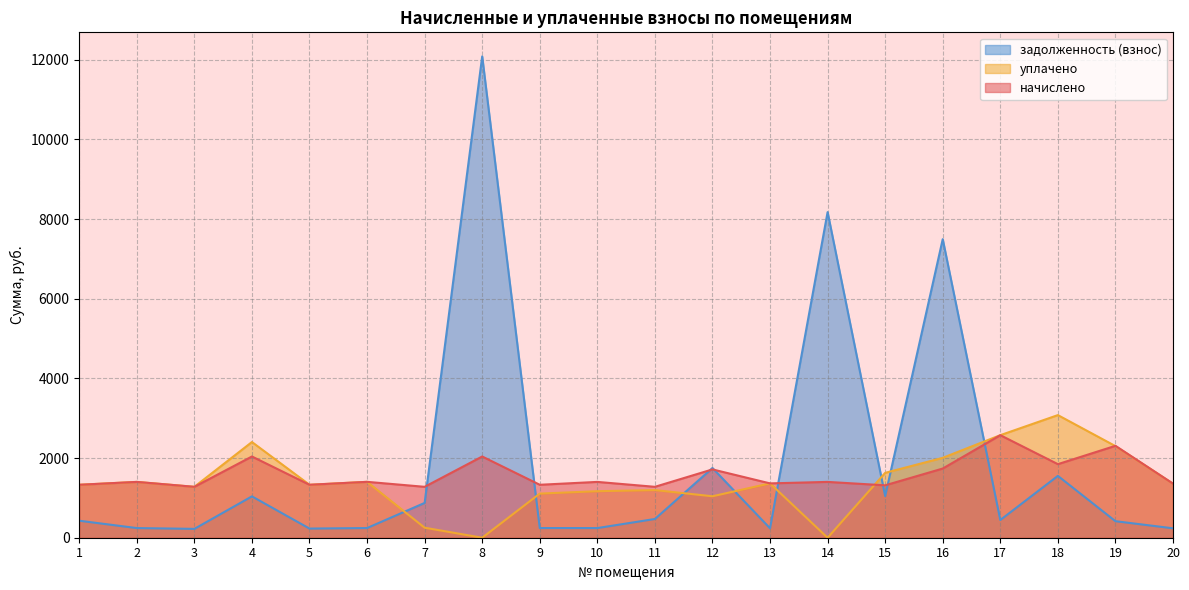

What is the average value of the начислено series?

1586.1